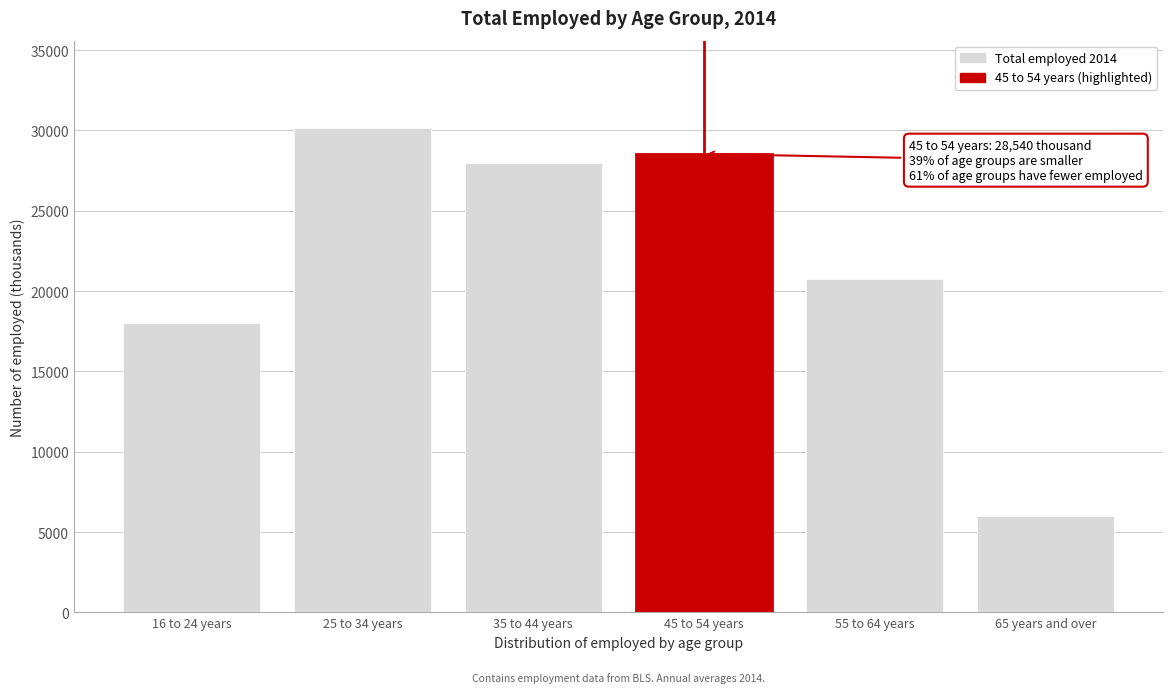

Reading left to right, transcribe all the data shown in this chart.

16 to 24 years=18019	25 to 34 years=30158	35 to 44 years=27948	45 to 54 years=28540	55 to 64 years=20781	65 years and over=5985